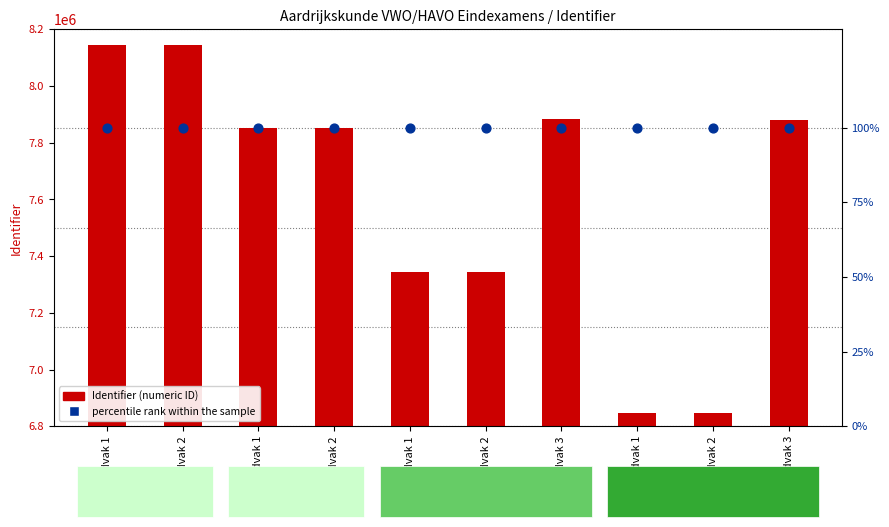

Which series has the largest total across all categories?

Identifier